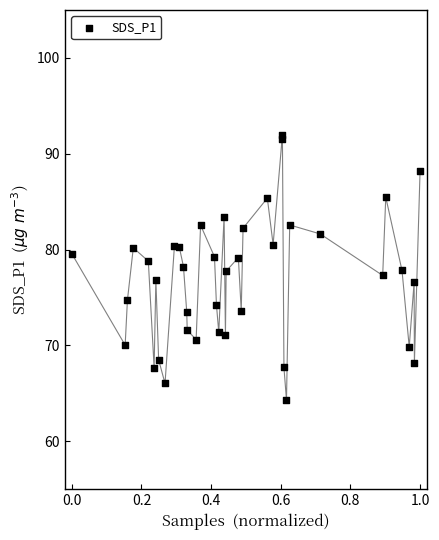

What is the range of X values (max minus min)?

1.0